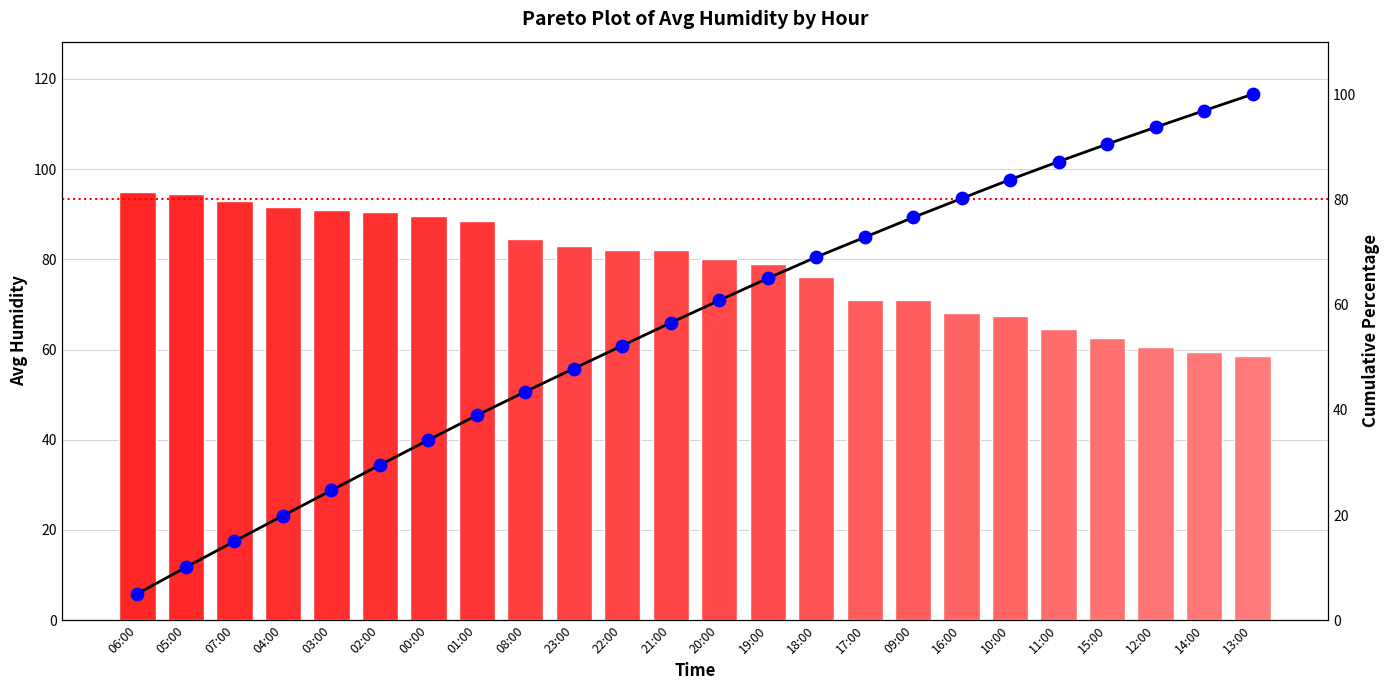

What is the total value across all series at 17:00?

216.6